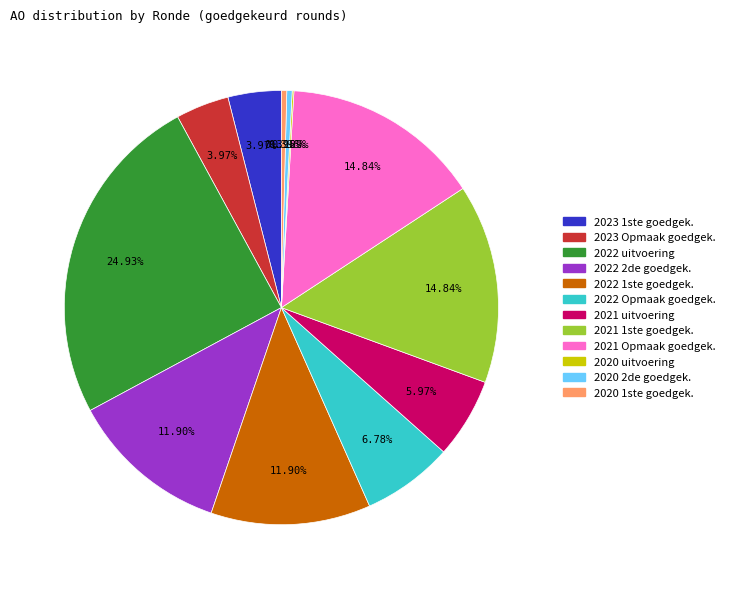

Is there any slice that represents more than half of the pie?

No